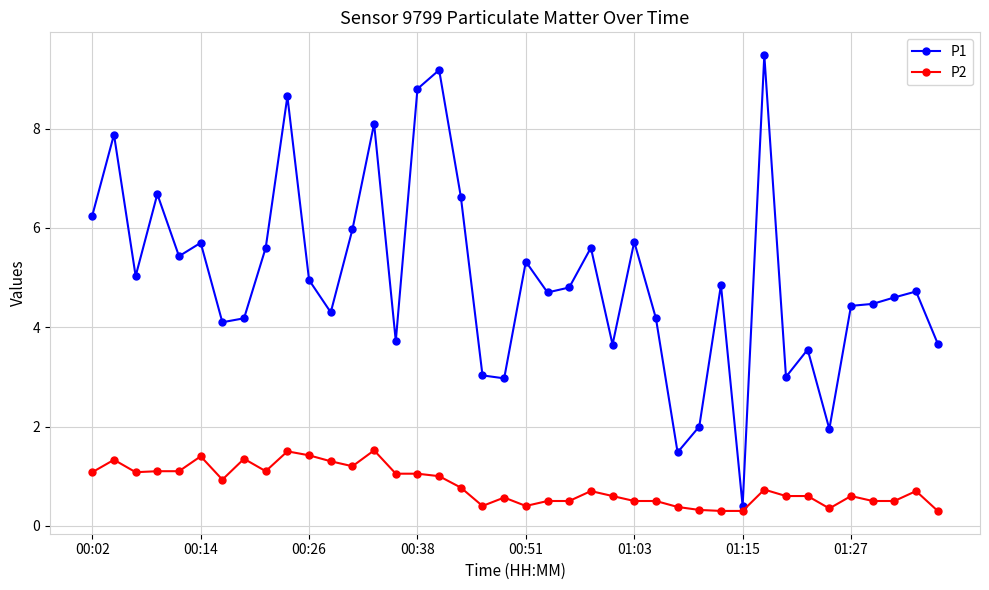

Rank the series by their maximum value, from lowest to highest.

P2, P1